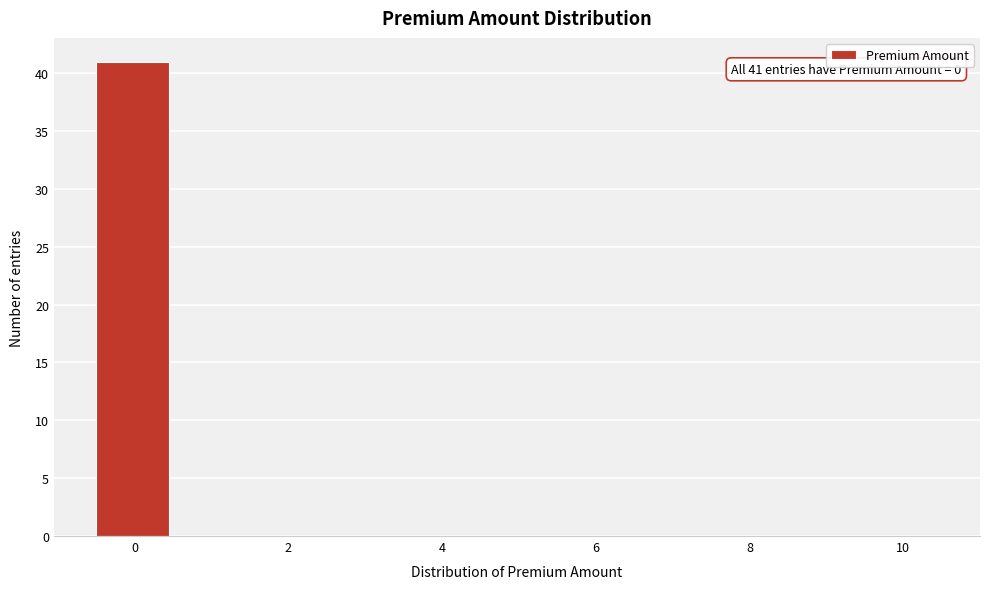

Over which range of the x-axis is the bar tallest?

-0.5 to 0.5